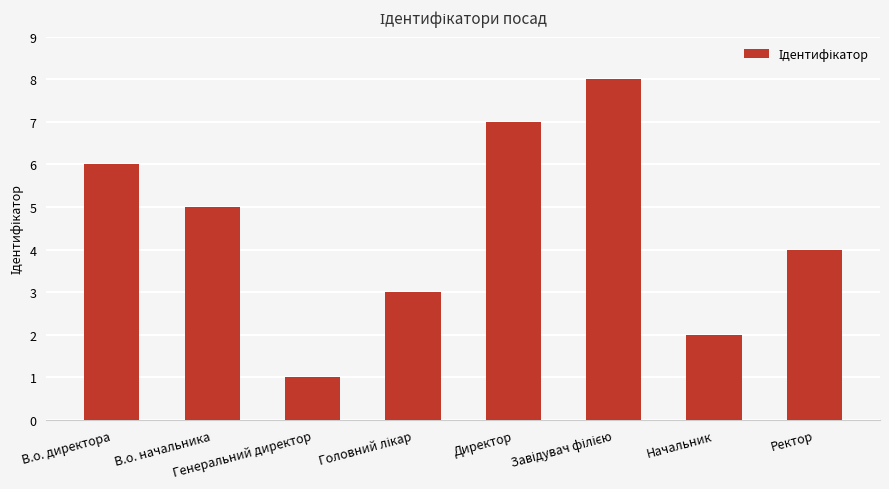

What is the maximum value shown in the chart?

8